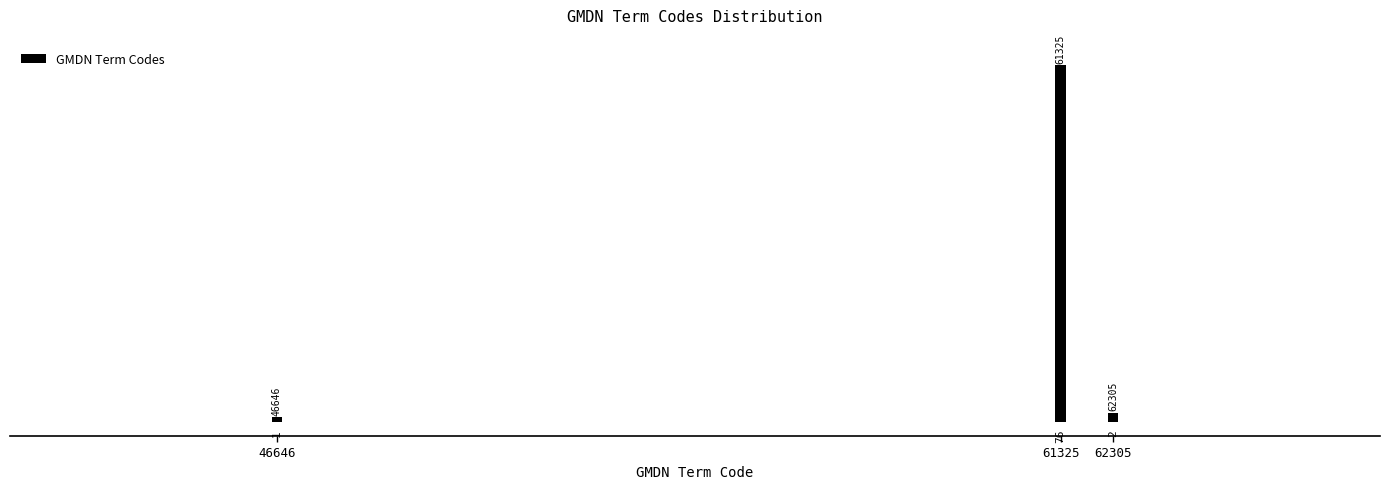

Reading left to right, list all the values displayed in this chart.

46646=1	61325=76	62305=2